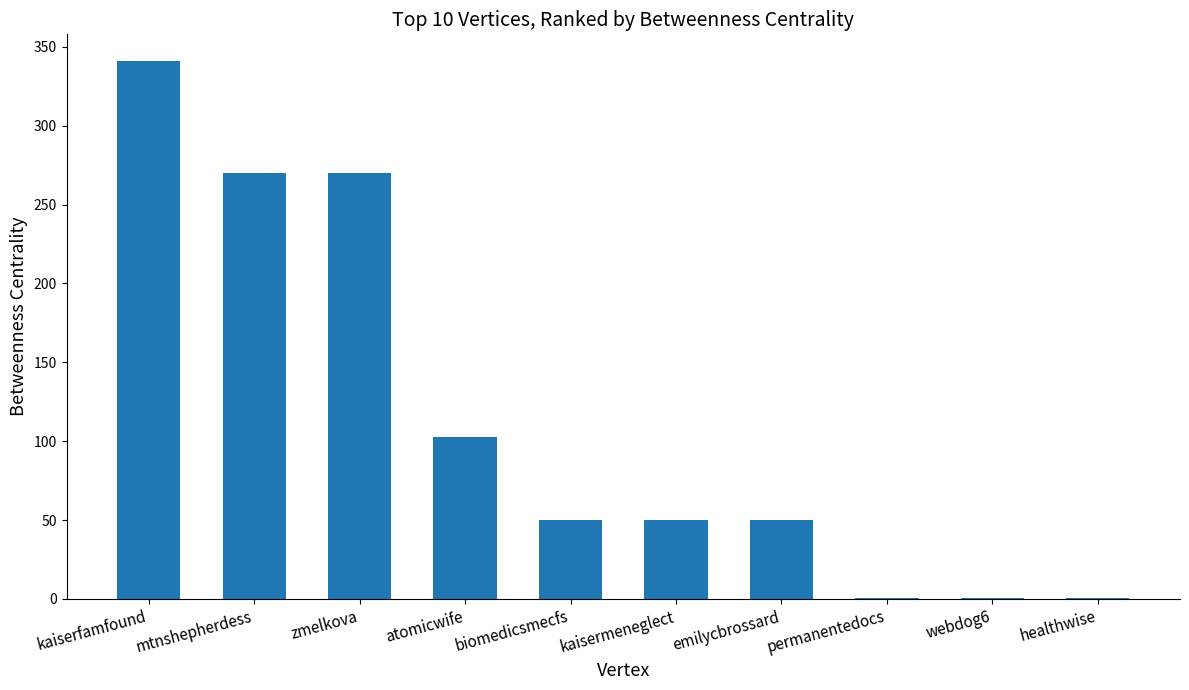

Are the bars horizontal?

No